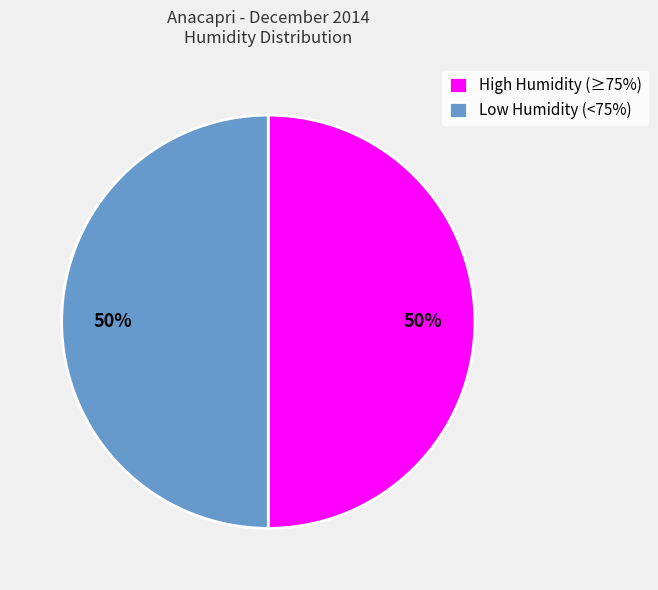

To the nearest percent, what is the average slice percentage?

50%